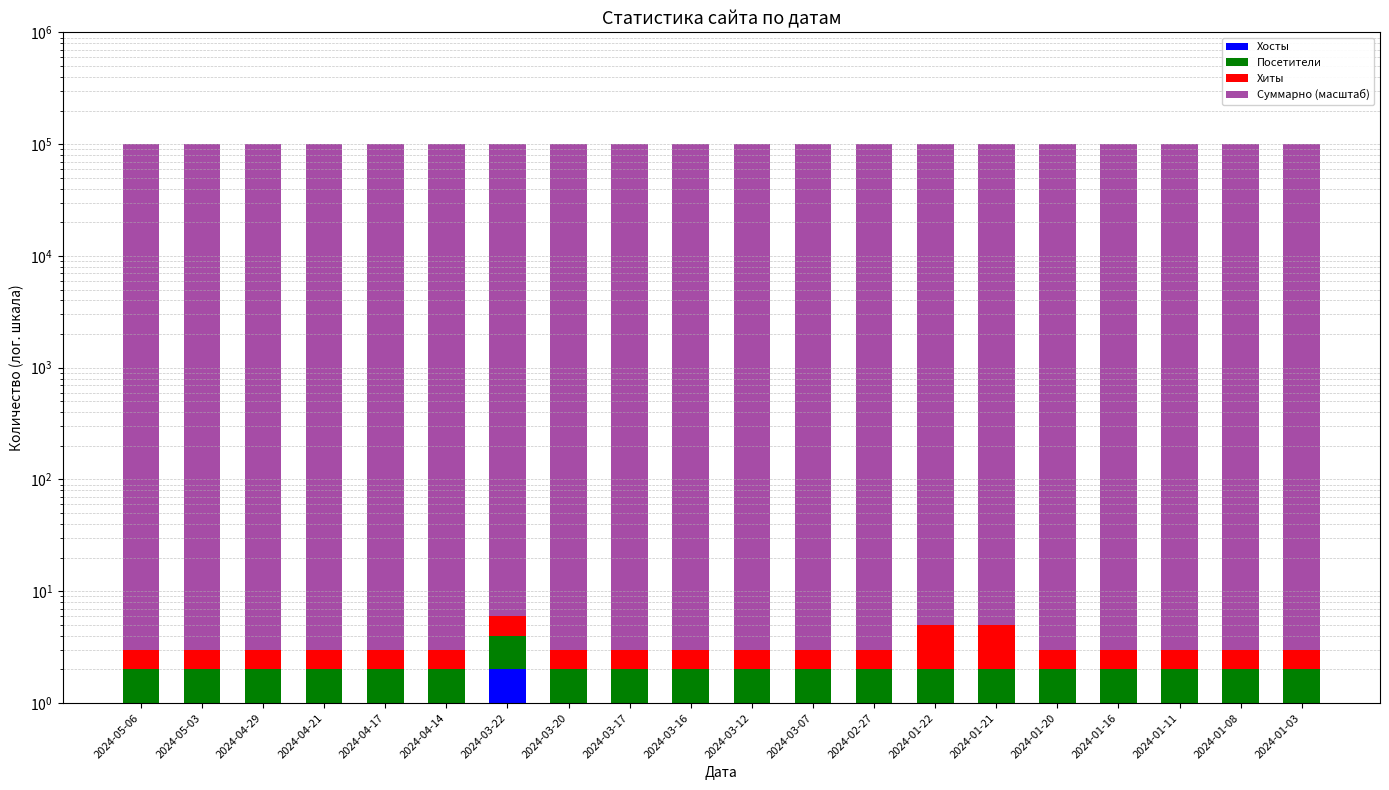

What is the difference between the Хиты values at 2024-01-21 and 2024-02-27?

2